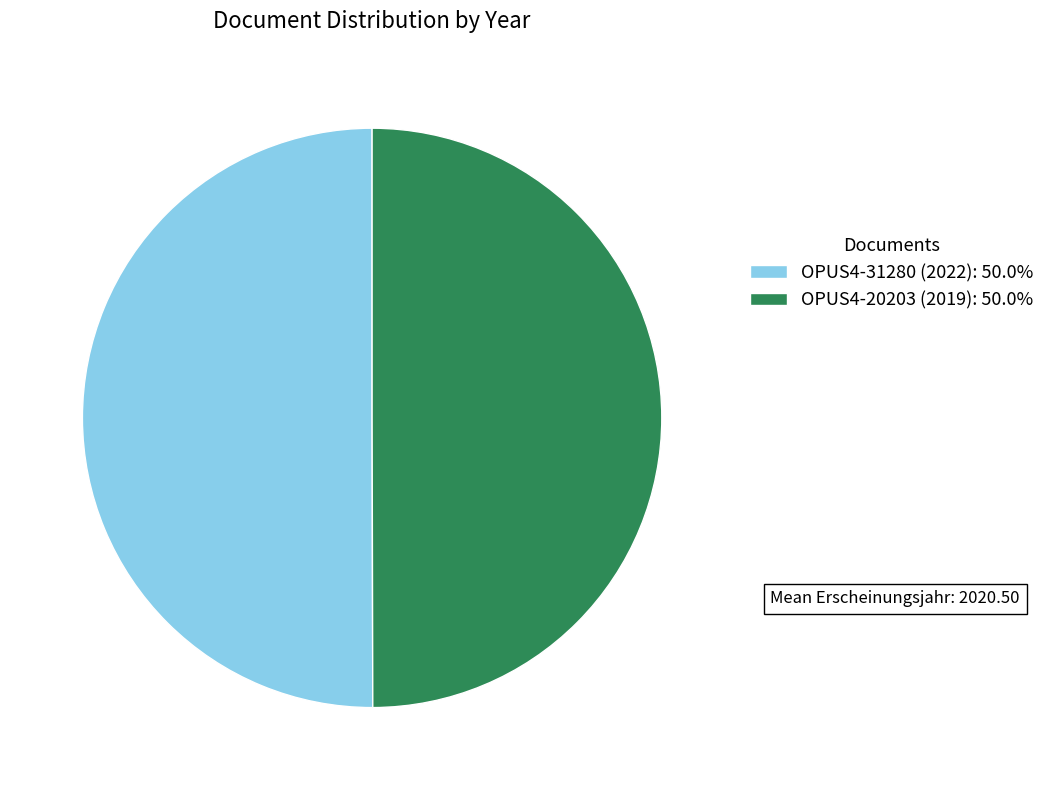

What is the ratio of the value at OPUS4-20203 (2019): 50.0% to the value at OPUS4-31280 (2022): 50.0%?

1.0